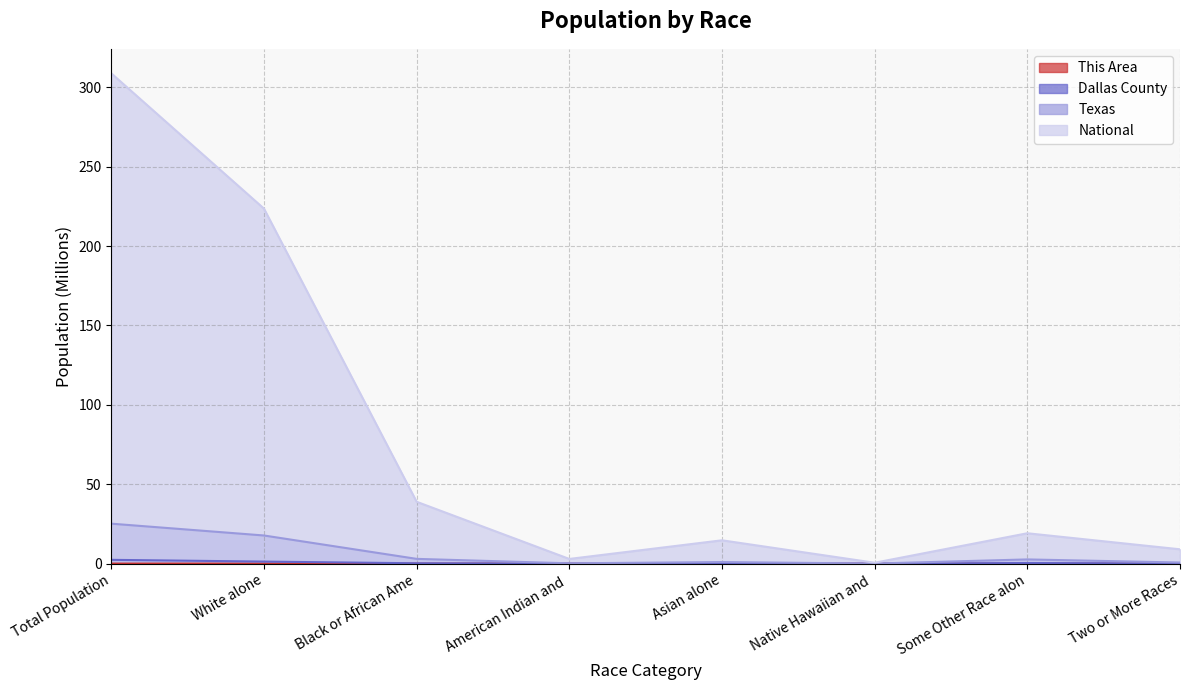

In Texas, how many points are lower than both neighbors (excluding endpoints)?

2